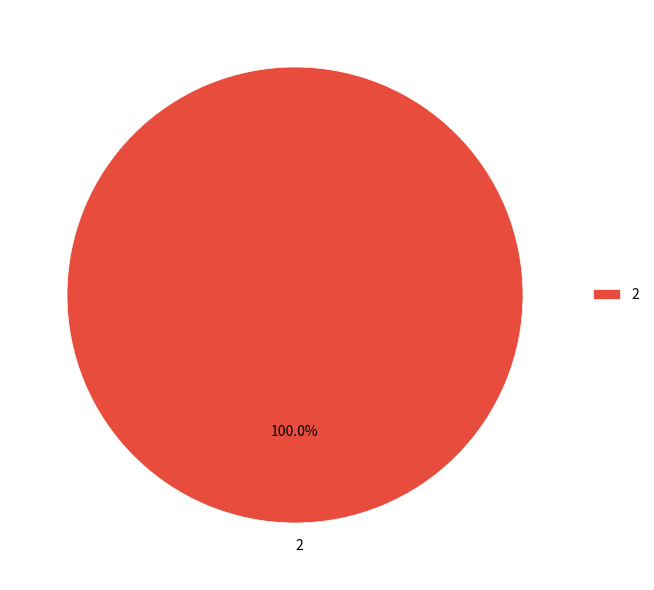

Rank the categories by value from highest to lowest.

2